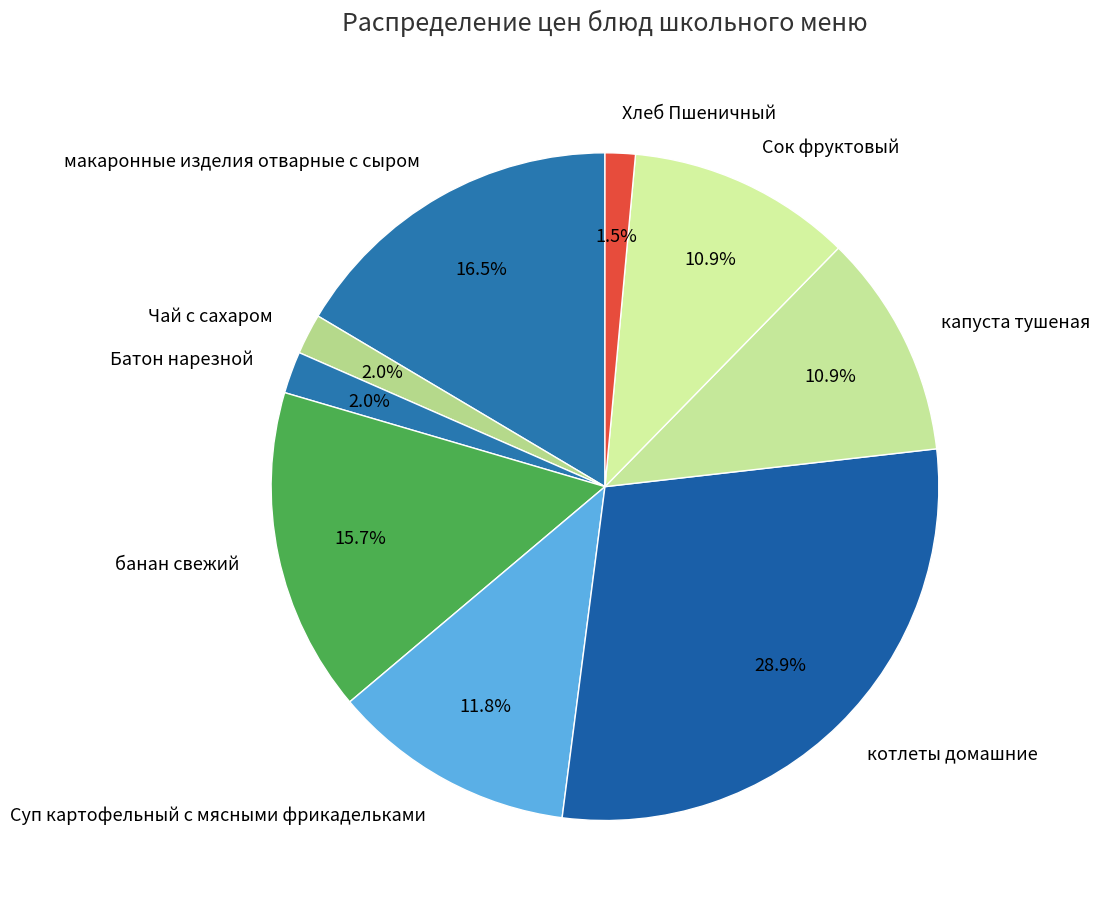

To the nearest percent, what is the average slice percentage?

11%